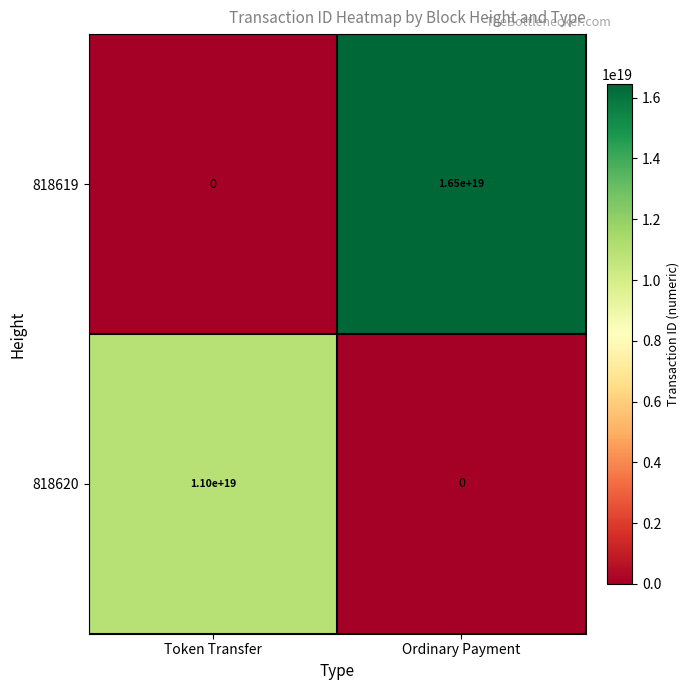

Which series has the largest total across all categories?

818619